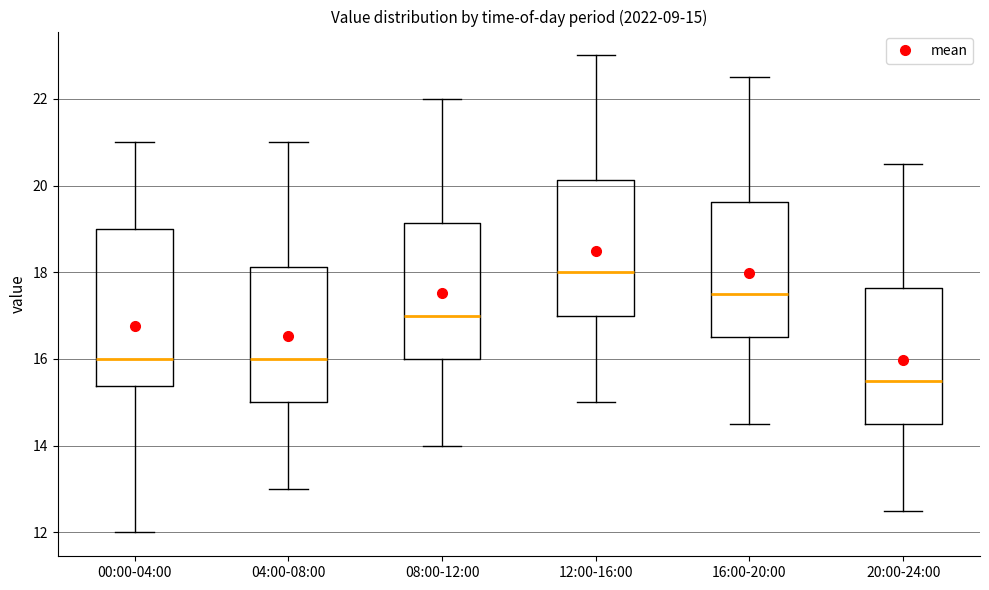

Which box is the tallest, from its lower edge to its upper edge?

00:00-04:00